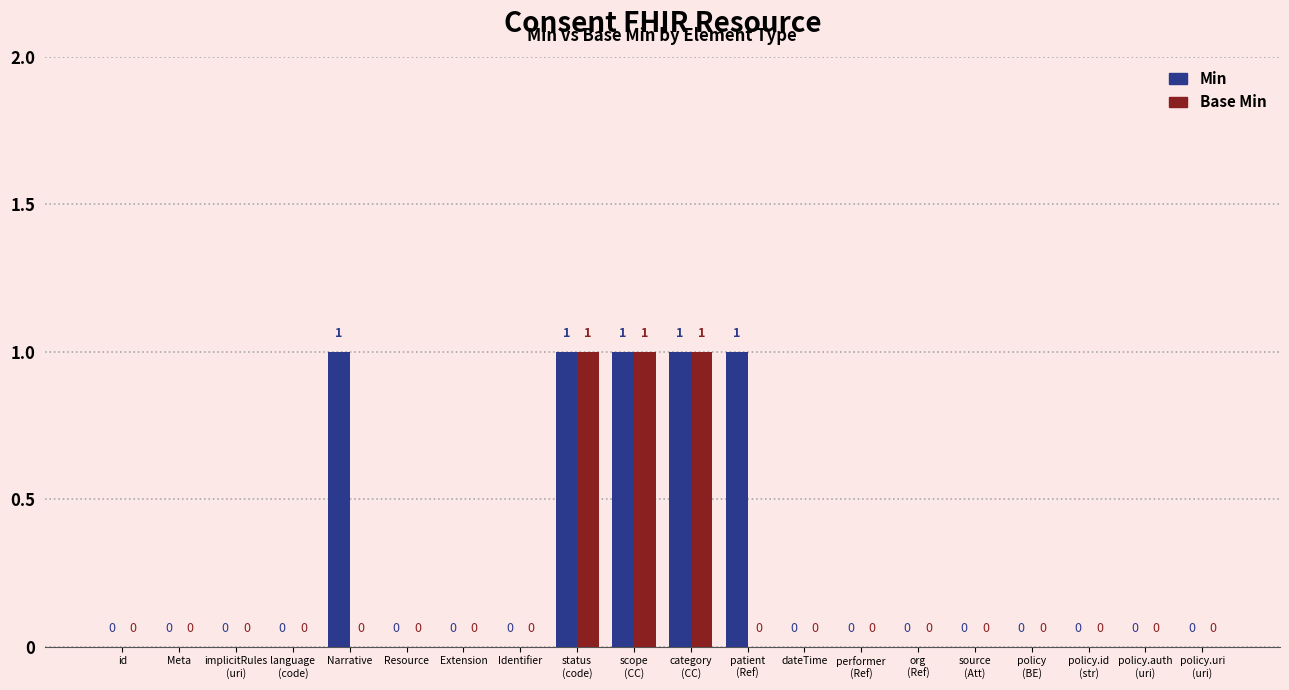

How many Base Min values are between 0 and 1?

20